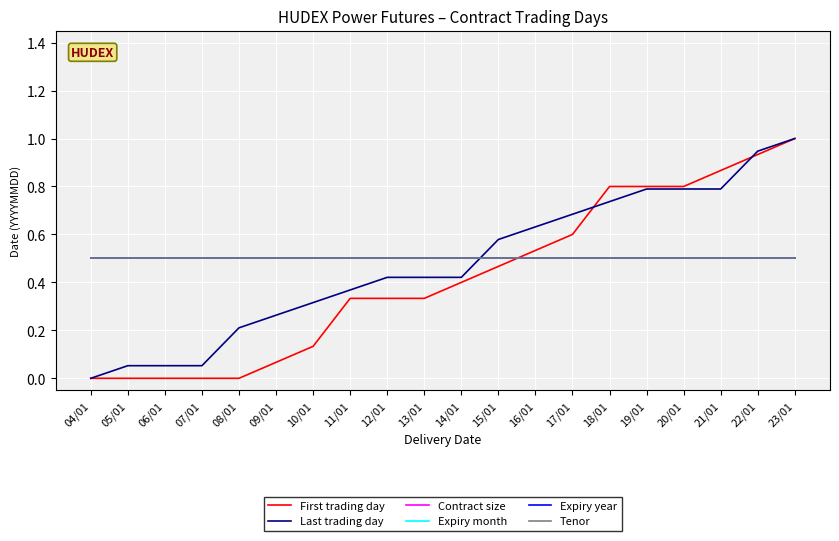

Does the chart display data point markers on the line(s)?

No